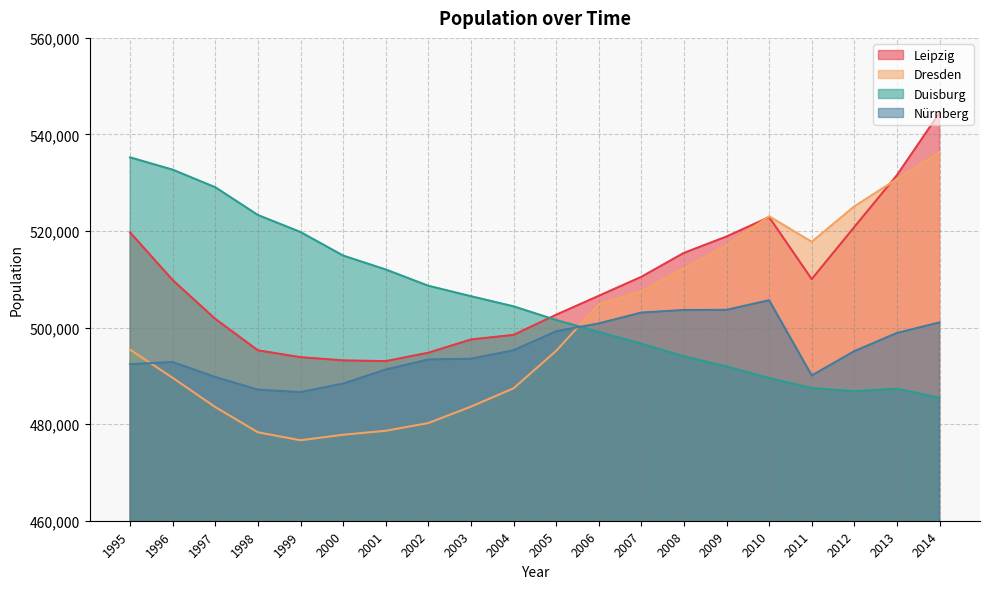

At which label is Duisburg closest to 510357?

2001